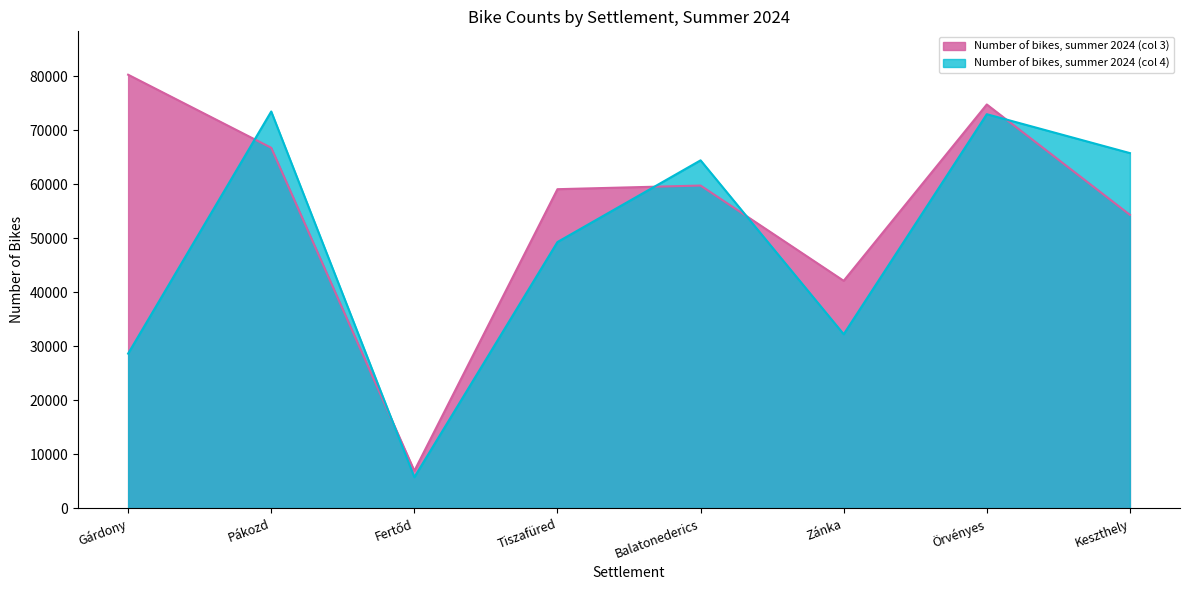

Which has a higher value, Gárdony or Balatonederics?

Gárdony